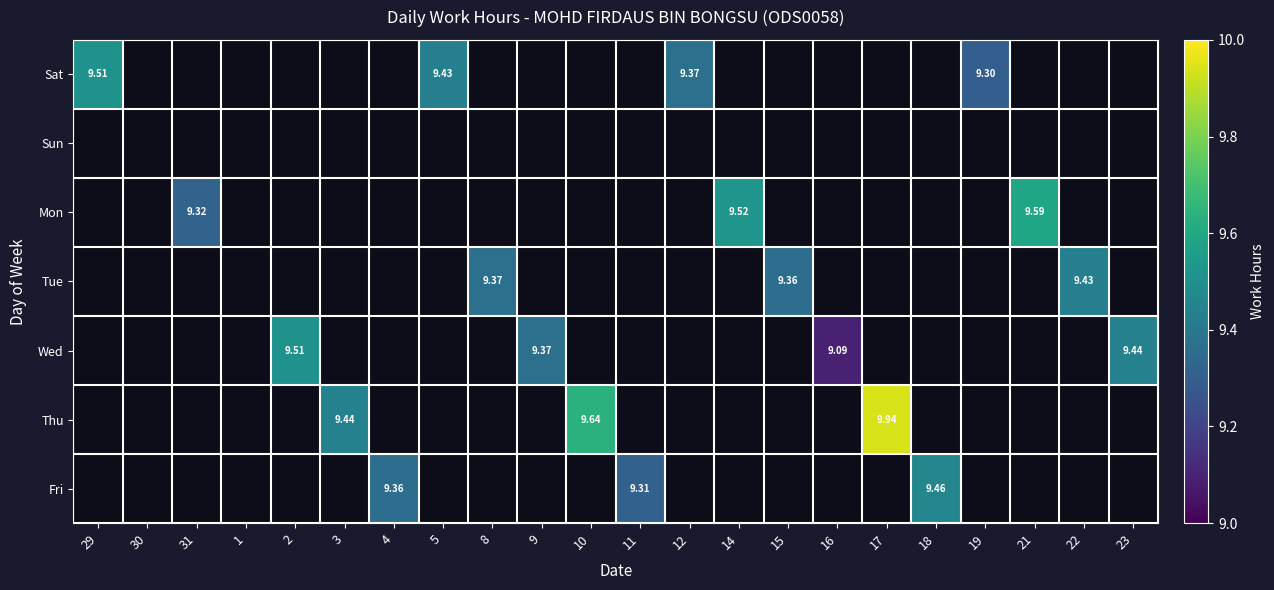

Which series has the widest spread of values?

Thu